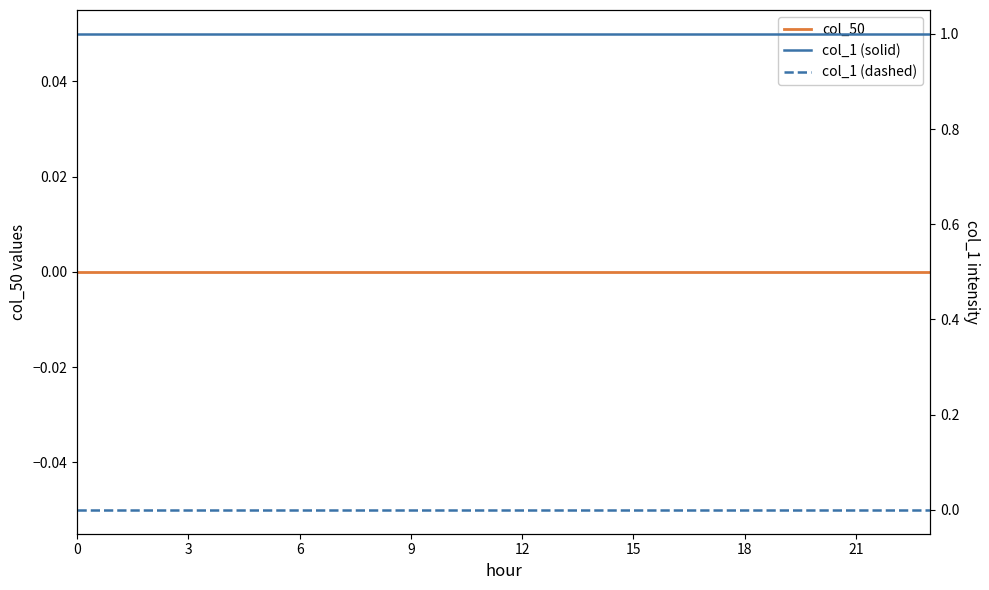

What is the average value of the col_1 (solid) series?

1